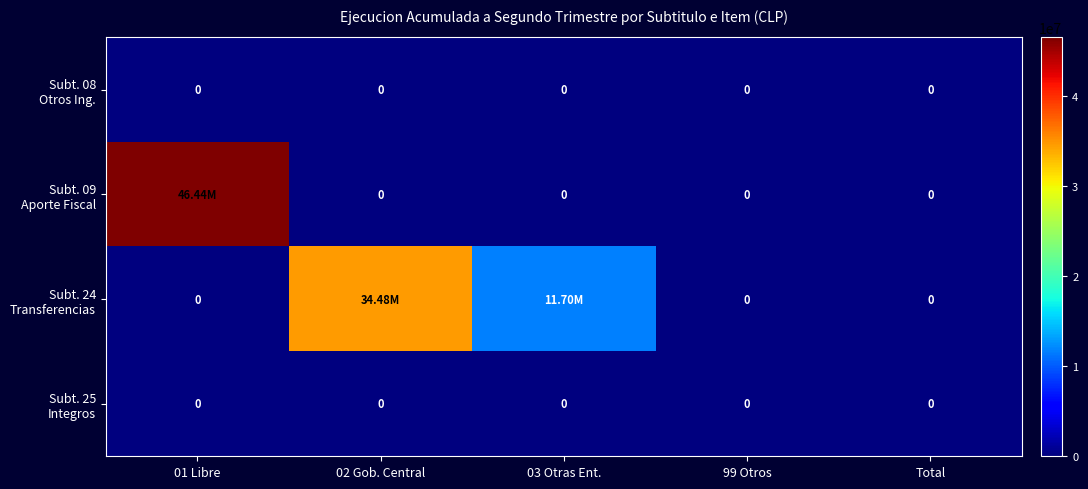

The value of Subt. 24 Transferencias at 02 Gob. Central is 34479101. True or false?

True